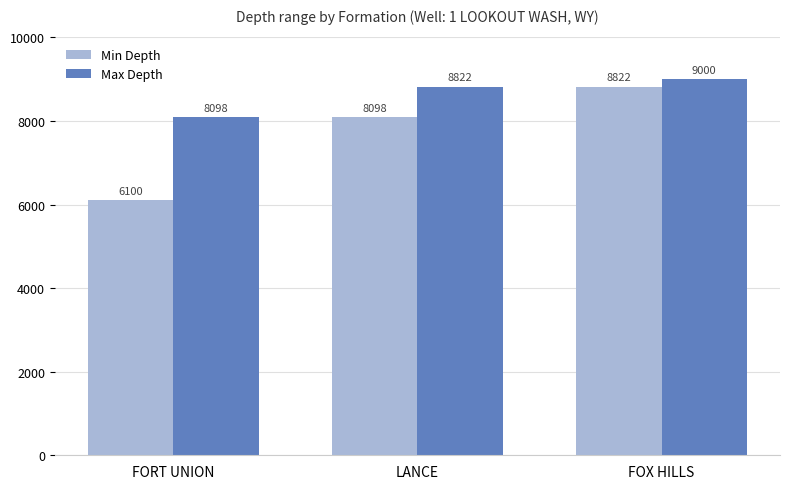

What is the label of the 1st bar from the right?

FOX HILLS